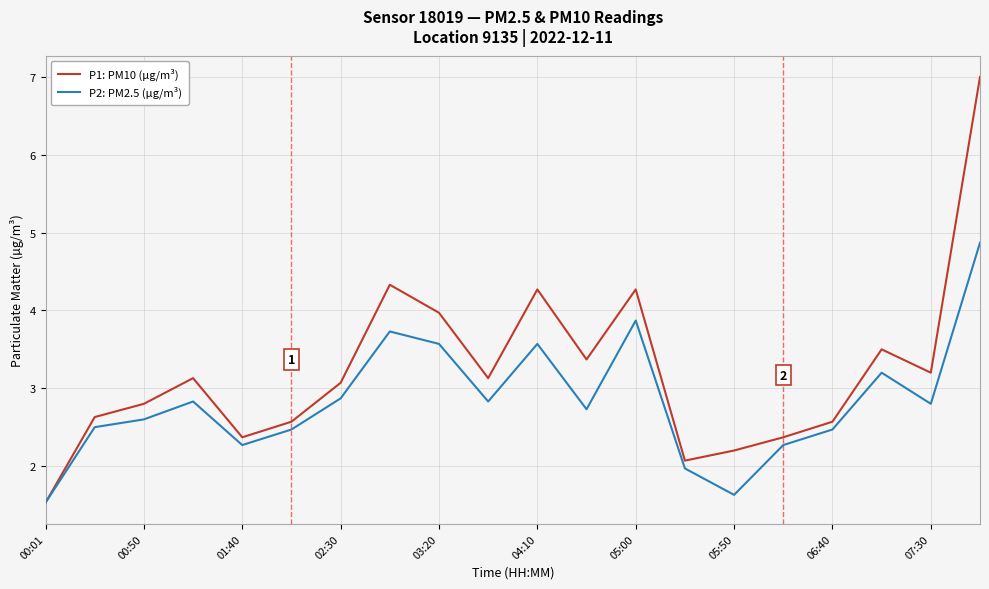

List the series in order of their overall mean, lowest first.

P2: PM2.5 (µg/m³), P1: PM10 (µg/m³)